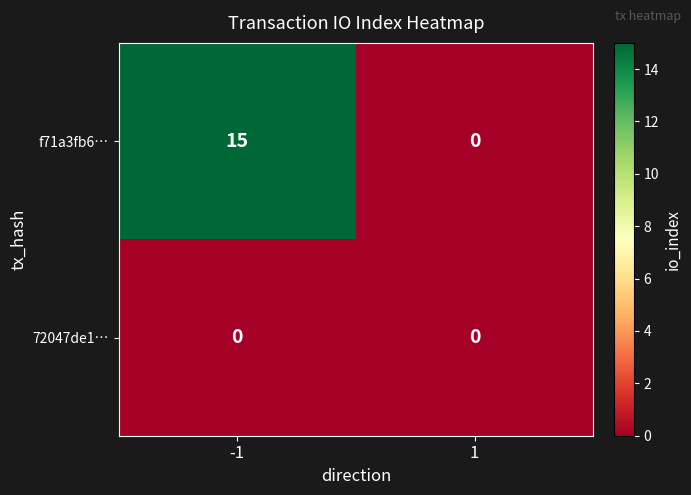

Reading left to right, list all the values displayed in this chart.

f71a3fb6…: 15	0
72047de1…: 0	0